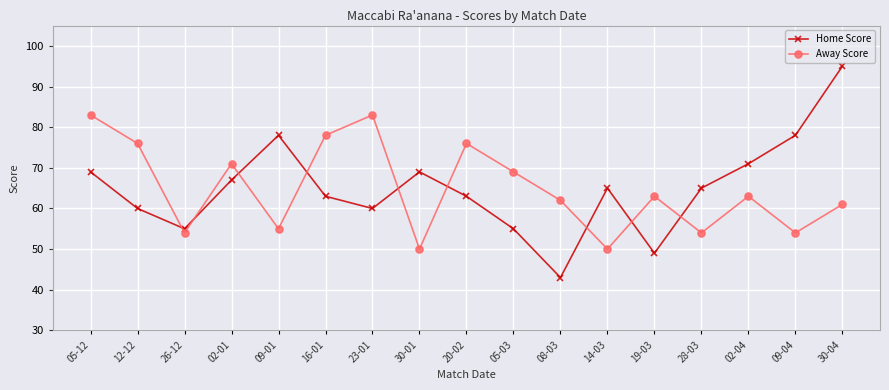

What is the total value across all series at 30-04?

156